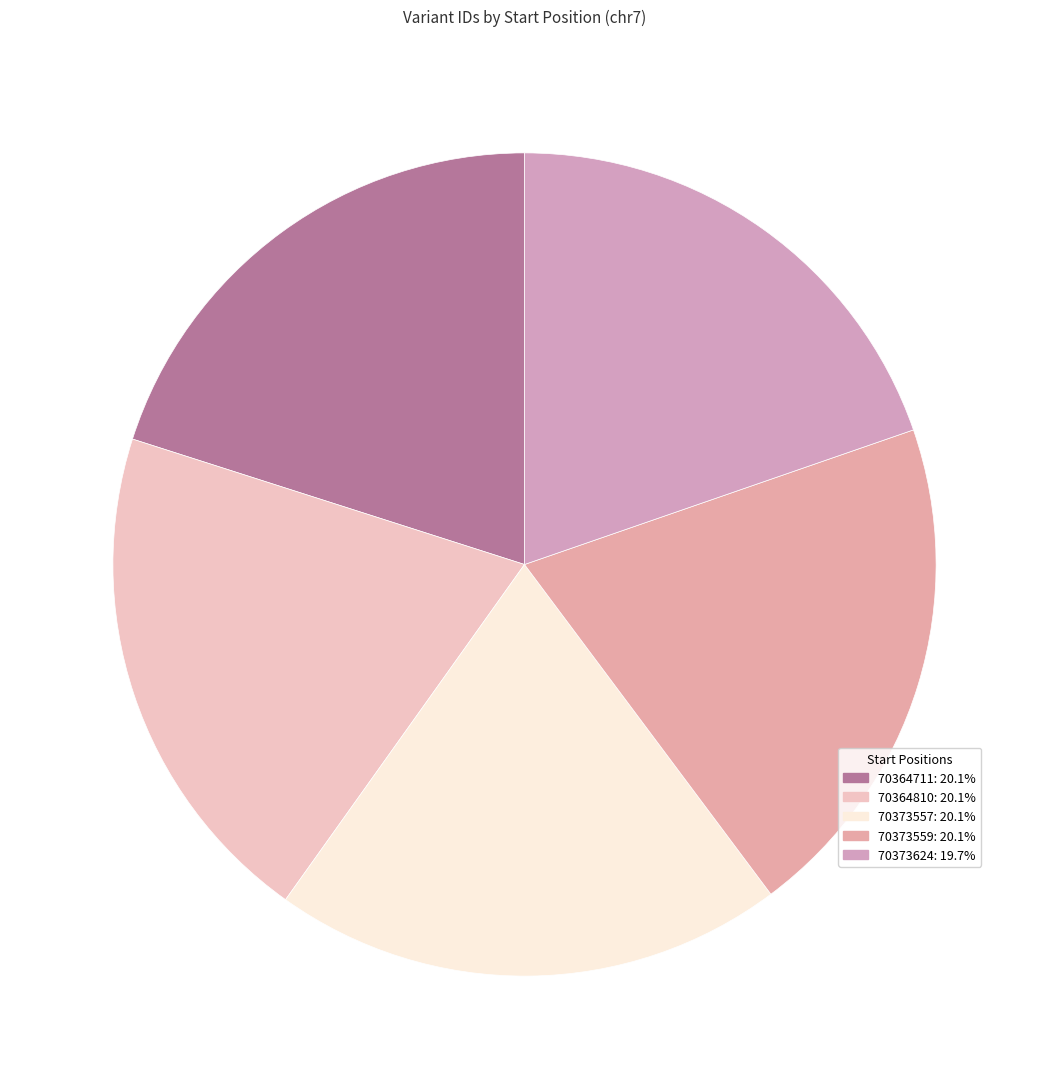

Count the number of slices in the pie.

5